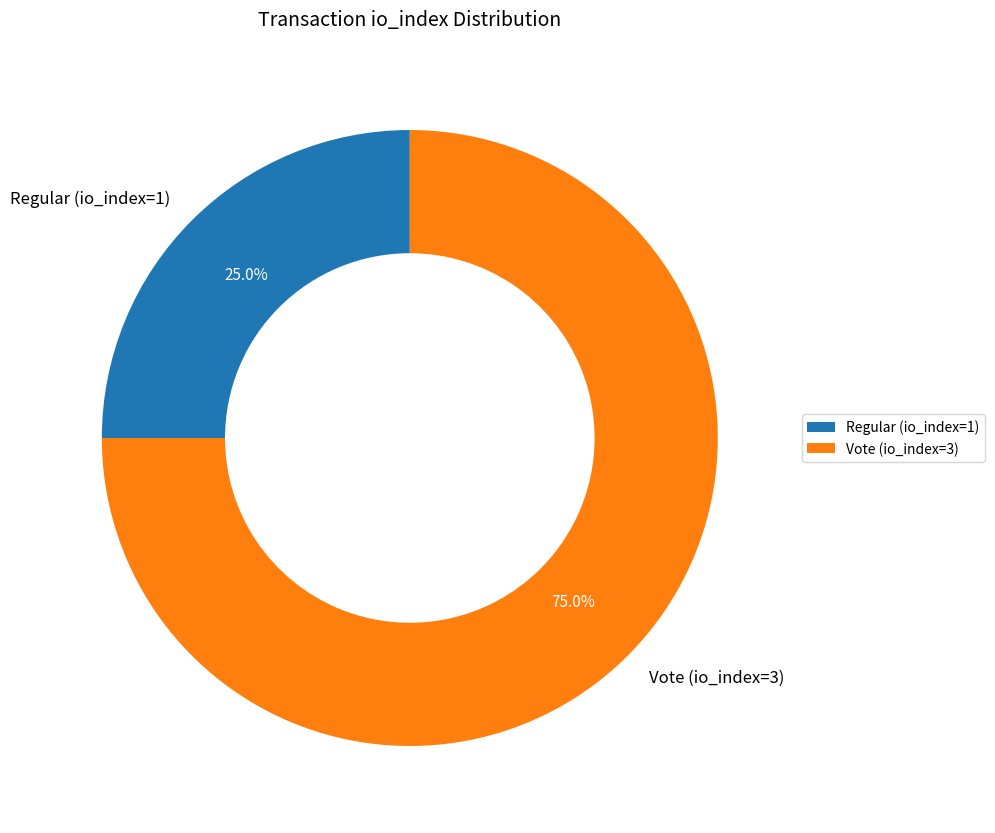

What percentage is NOT represented by Regular (io_index=1)?

75.0%